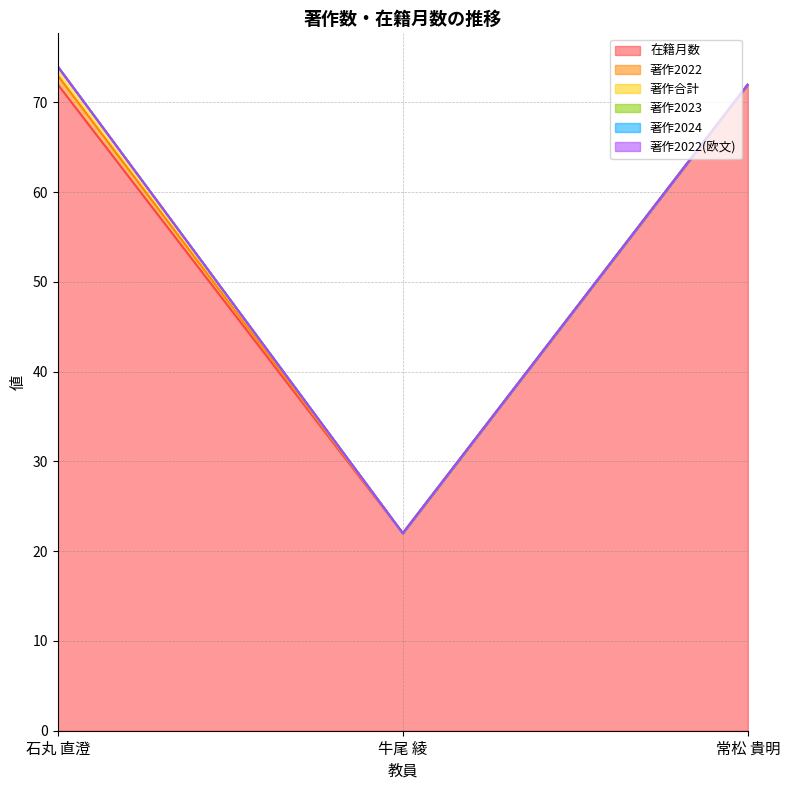

What is the difference between the highest and lowest values at 常松 貴明?

72